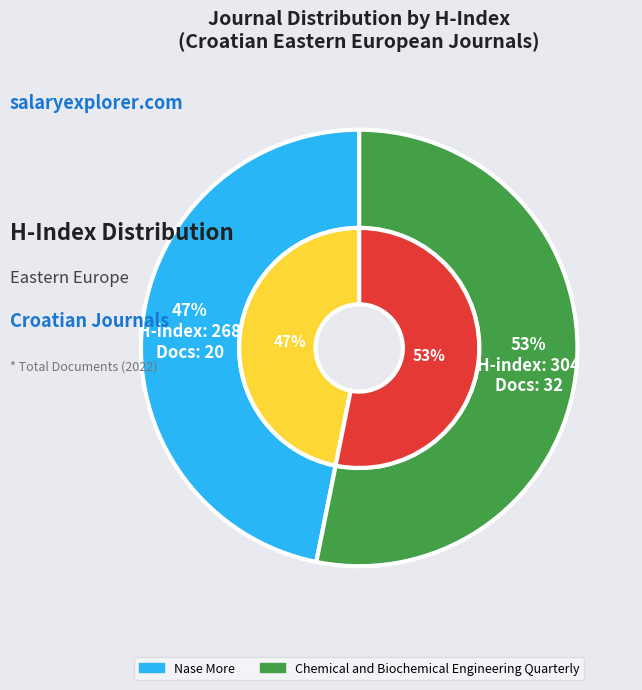

What is the change in value from Nase More to Chemical and Biochemical Engineering Quarterly?

+12